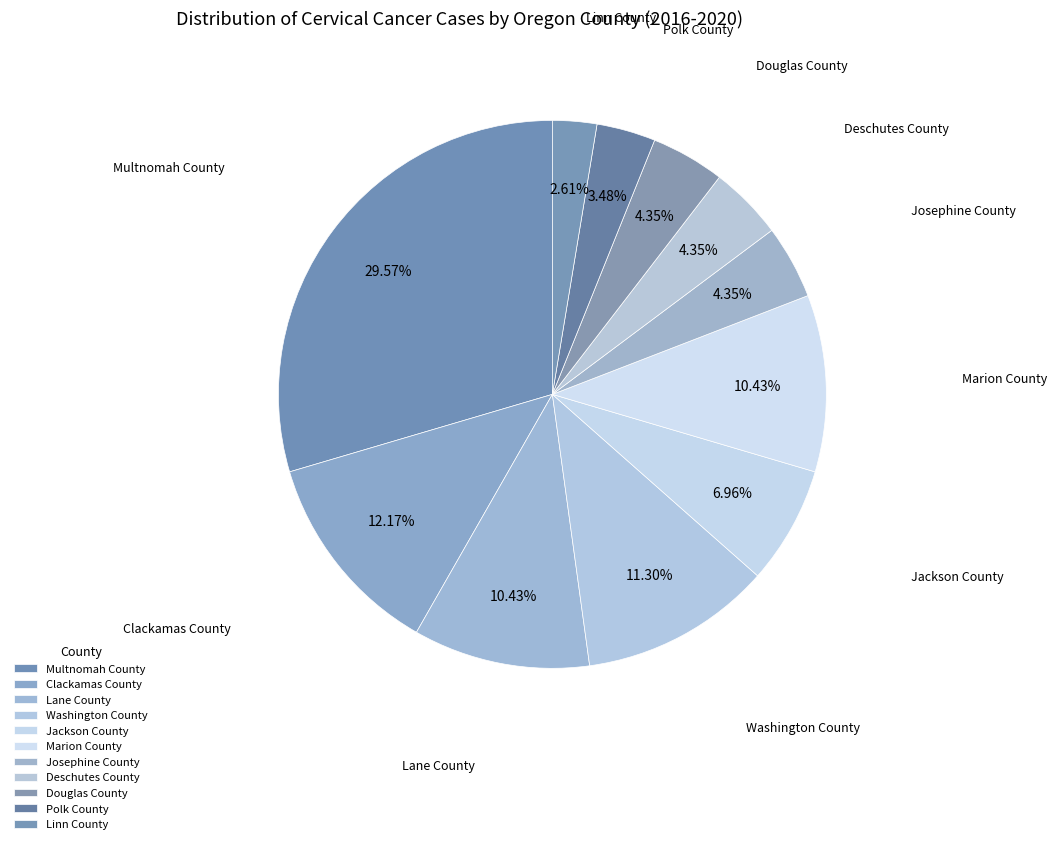

Rank the categories by value from highest to lowest.

Multnomah County, Clackamas County, Washington County, Lane County, Marion County, Jackson County, Josephine County, Deschutes County, Douglas County, Polk County, Linn County